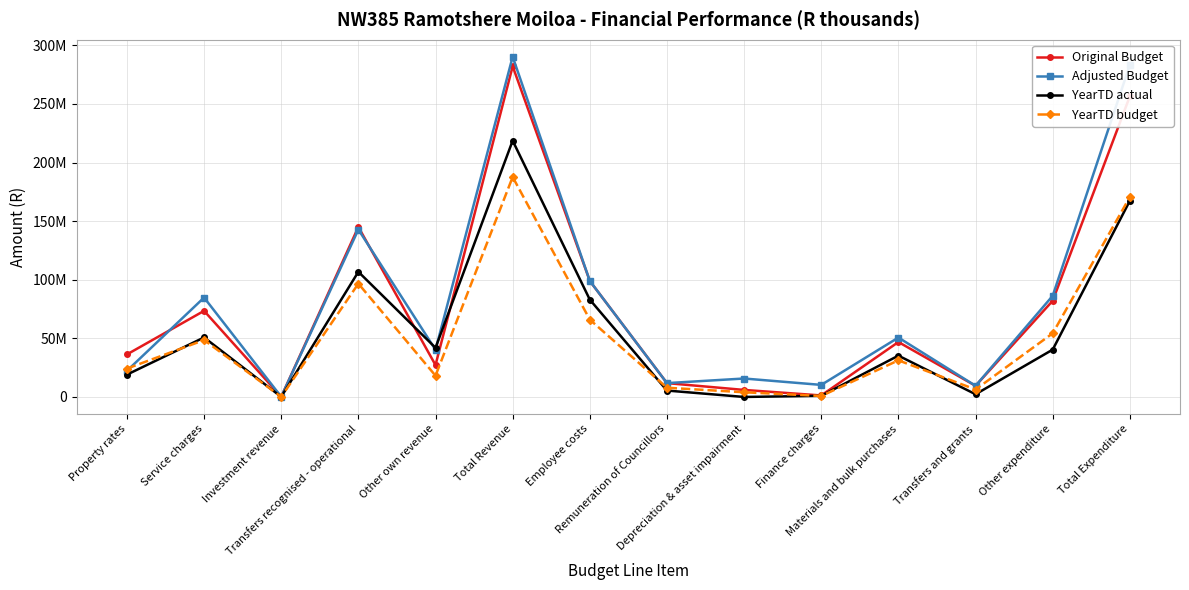

What are all the series names shown in the legend?

Original Budget, Adjusted Budget, YearTD actual, YearTD budget